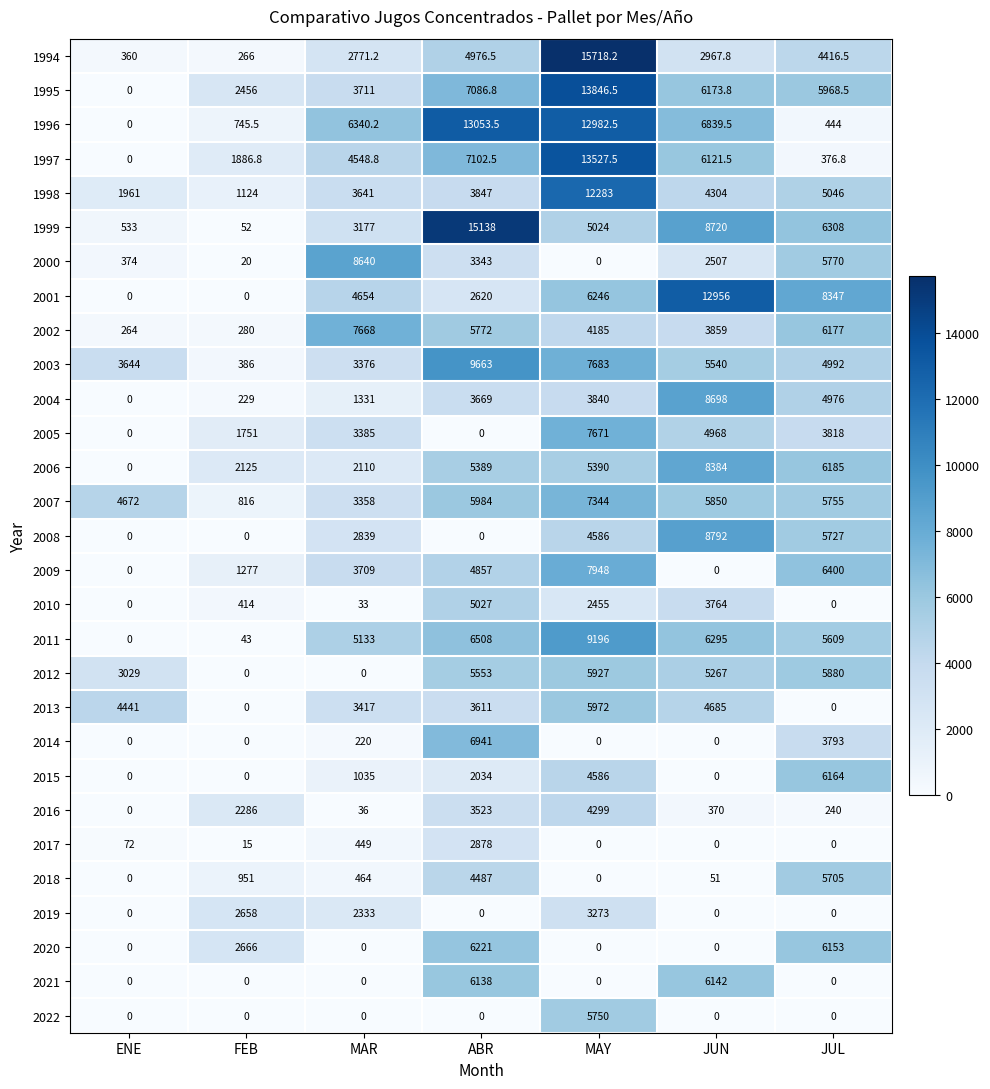

Which series has the largest total across all categories?

1996